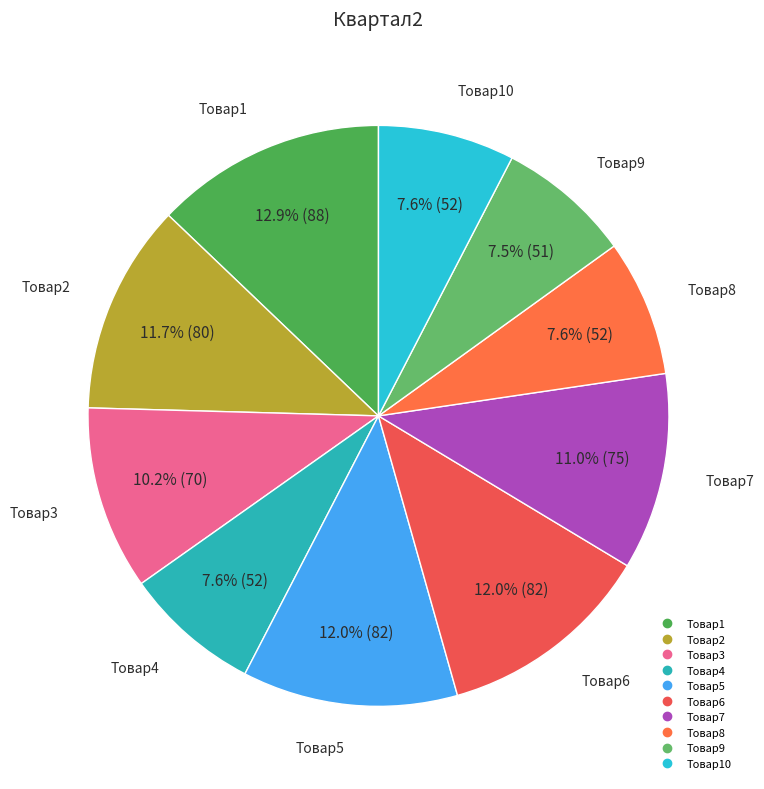

How many slices are in this pie chart?

10